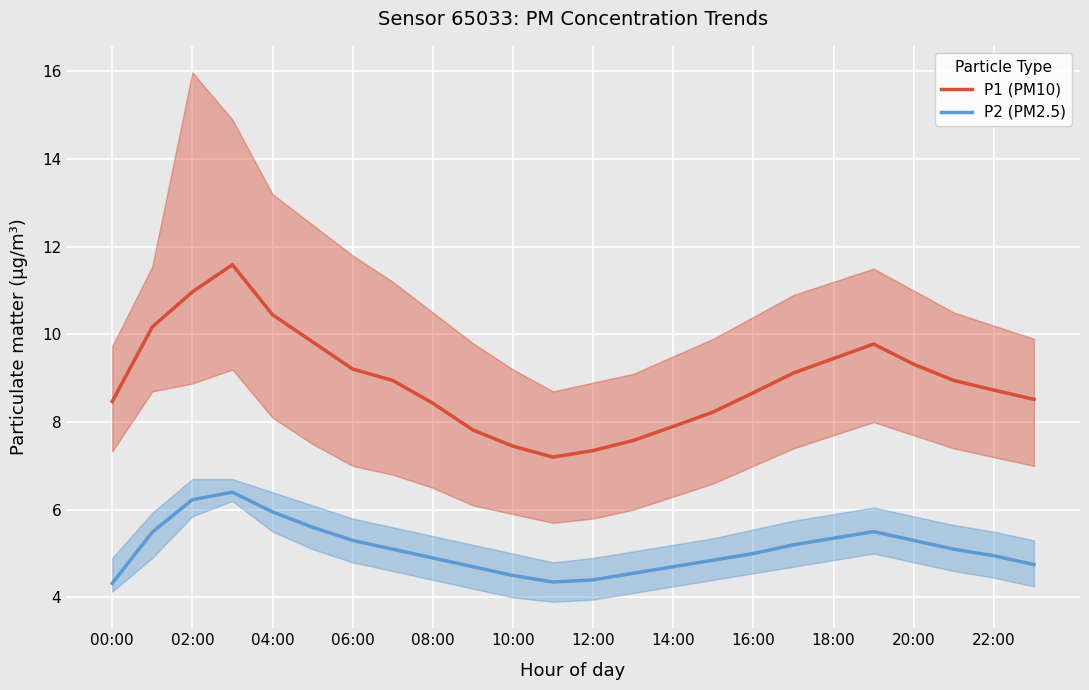

True or false: P1 (PM10) and P2 (PM2.5) cross at least once.

False